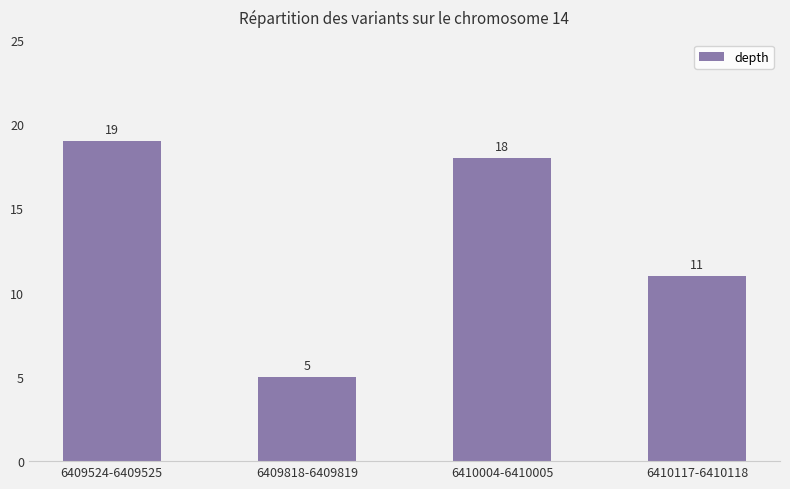

What is the average value?

13